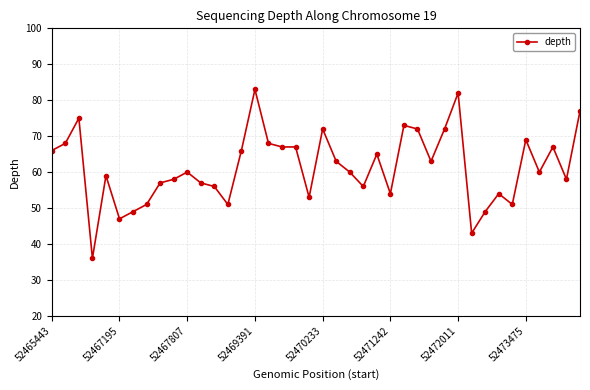

What is the smallest value displayed?

36